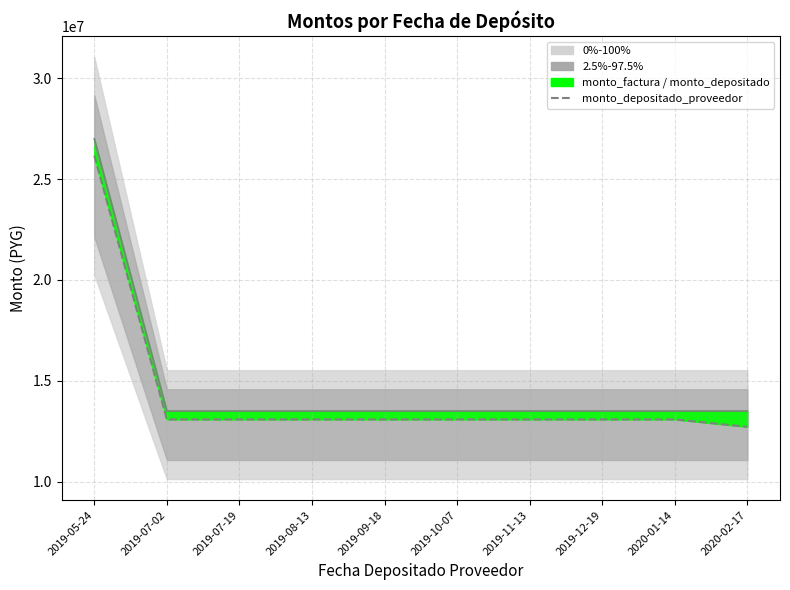

Rank the series at 2019-10-07 from highest to lowest value.

monto_factura, monto_depositado_proveedor